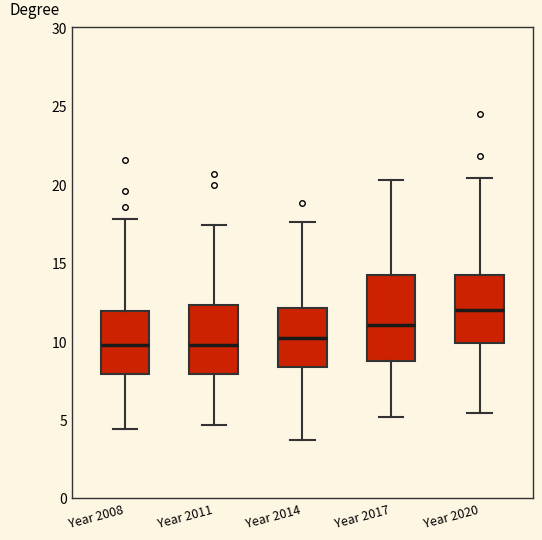

Where is the upper edge of the box for Year 2017 on the y-axis? The values are not printed on the chart, so give them approximately, as read against the axis.

14.0